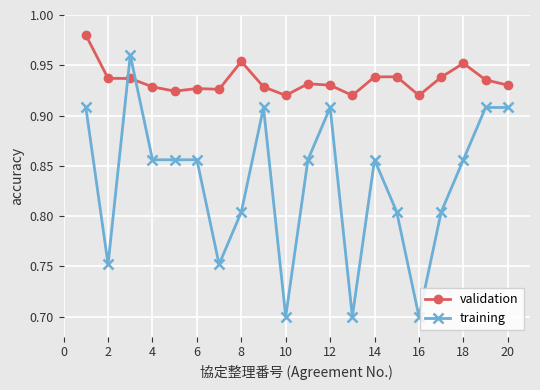

List the series in order of their overall mean, highest first.

validation, training